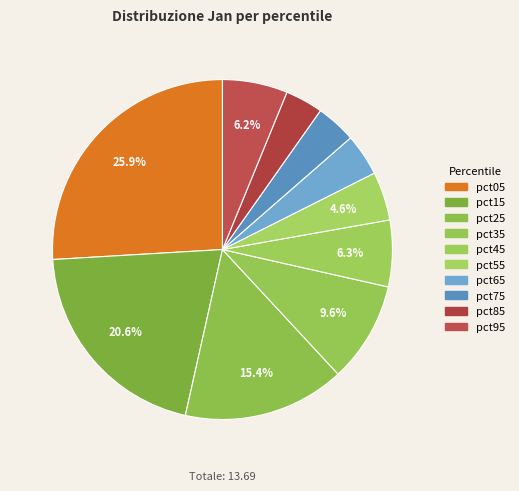

Count the number of slices in the pie.

10